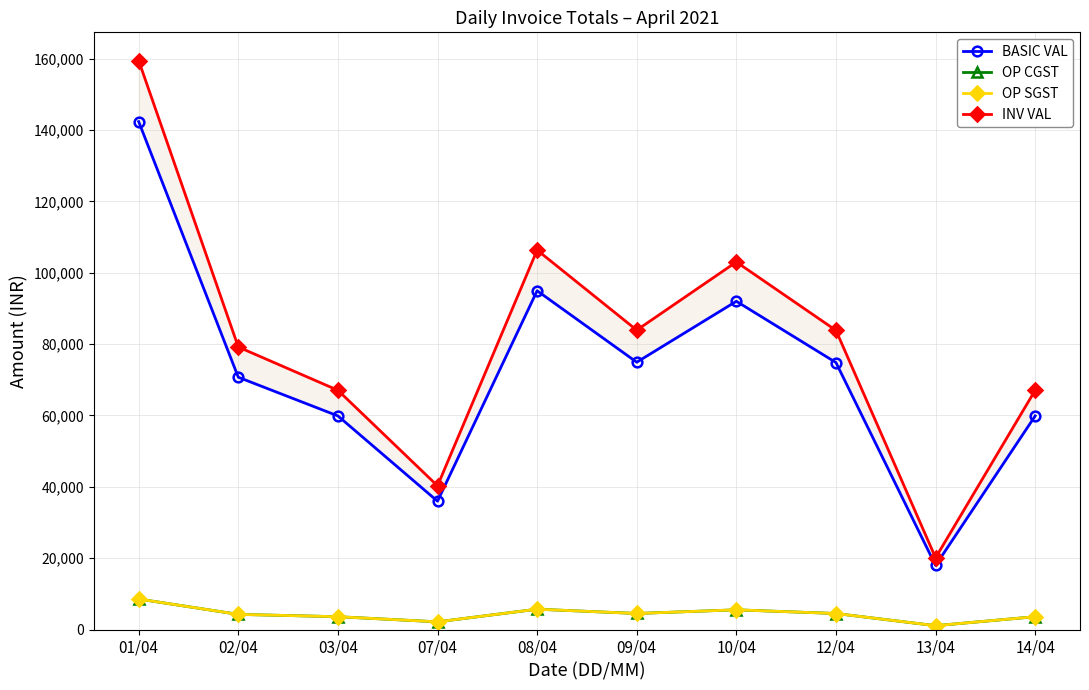

What is the difference between the highest and lowest values at 09/04?

79399.3